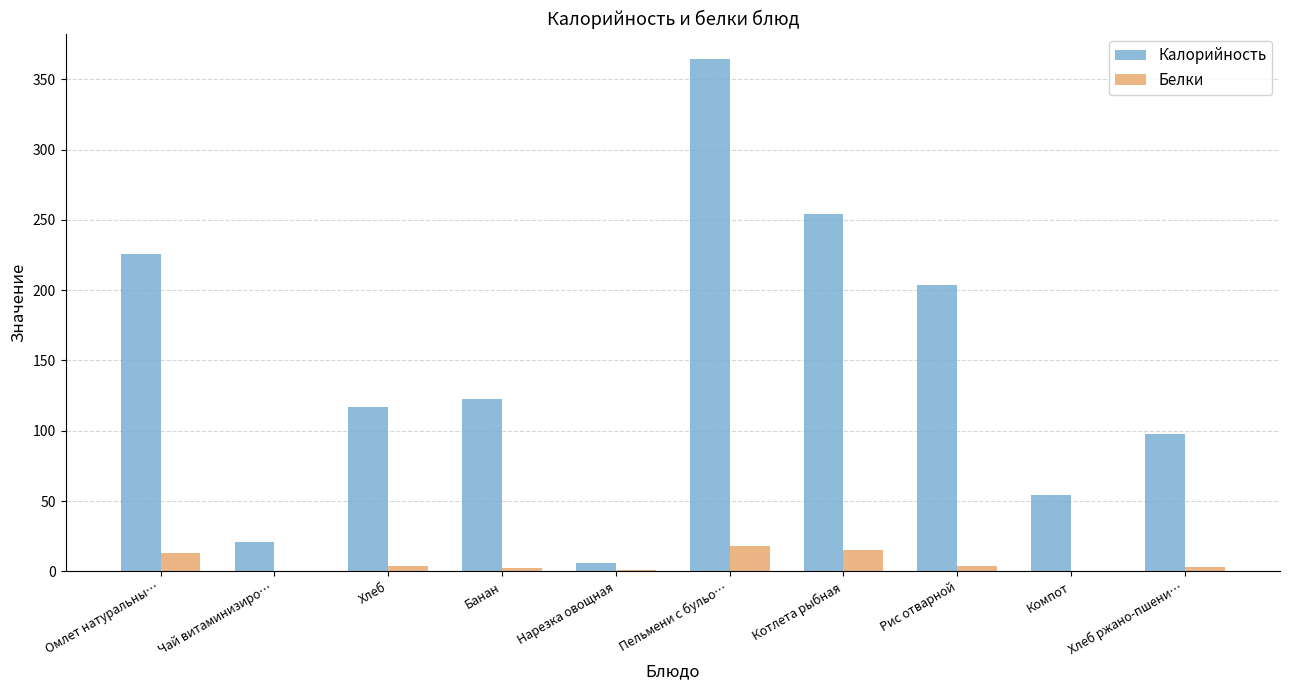

True or false: Калорийность has a value of 357.3 at Котлета рыбная.

False